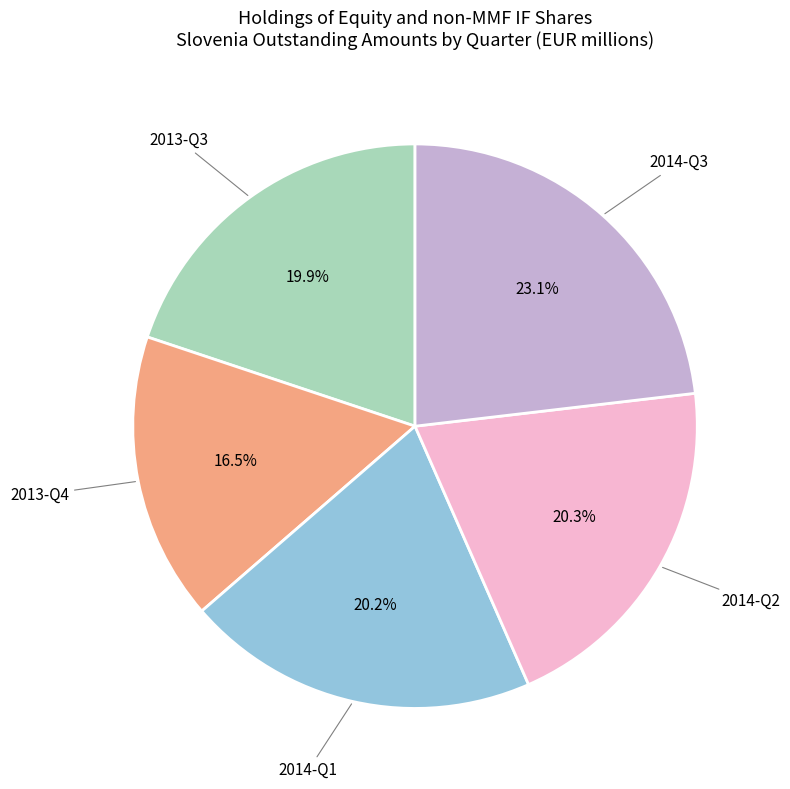

What portion of the pie excludes 2014-Q1?

79.8%